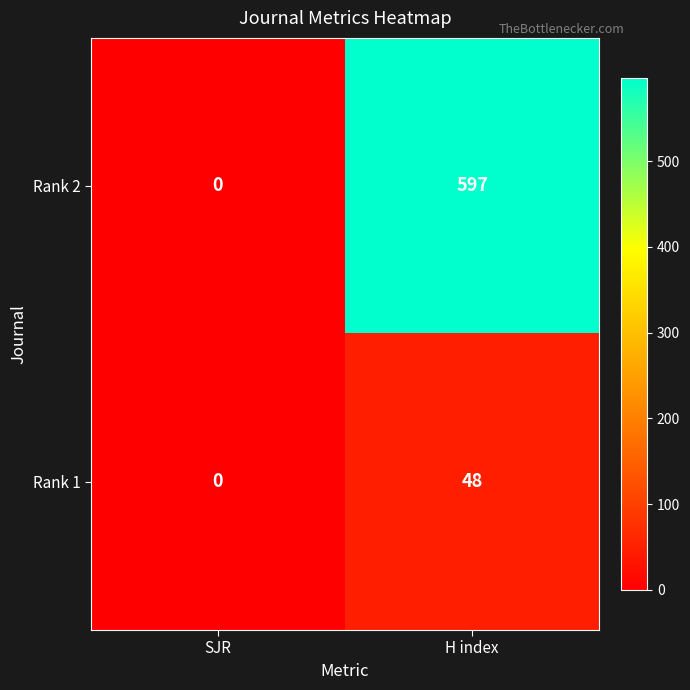

Which series has the largest range (max minus min)?

Rank 2